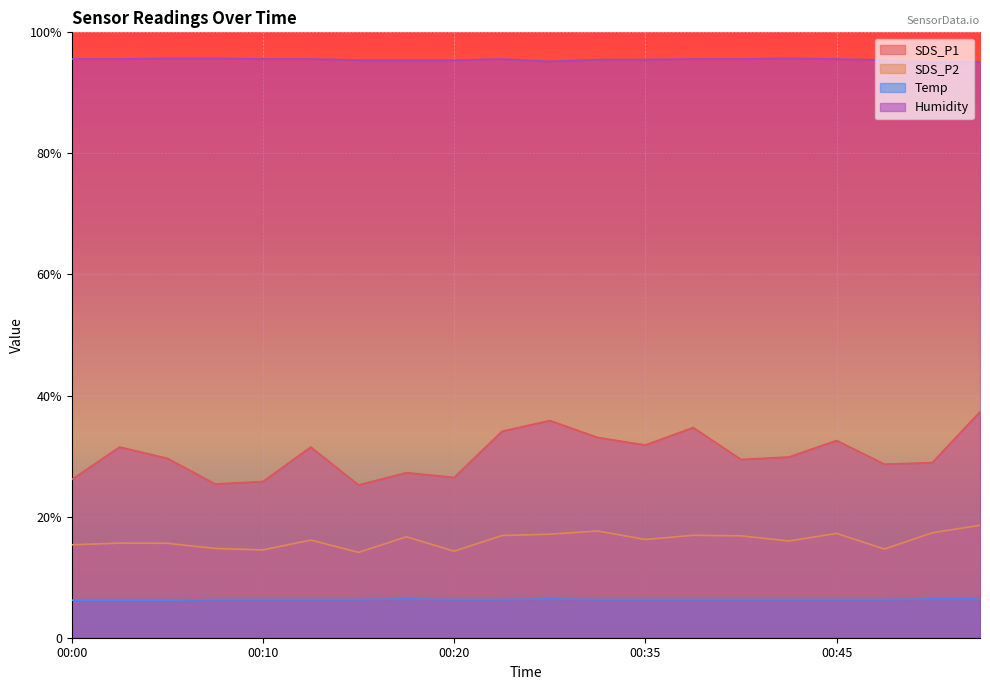

Where is Humidity nearest to the value 95?

00:50